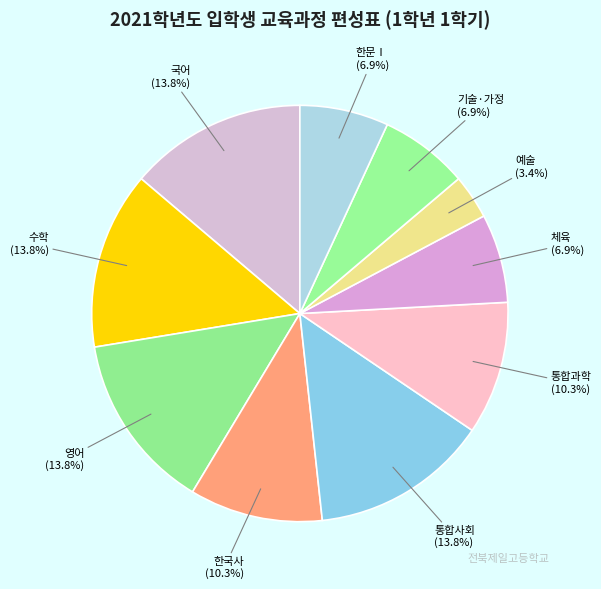

How many slices are in this pie chart?

10